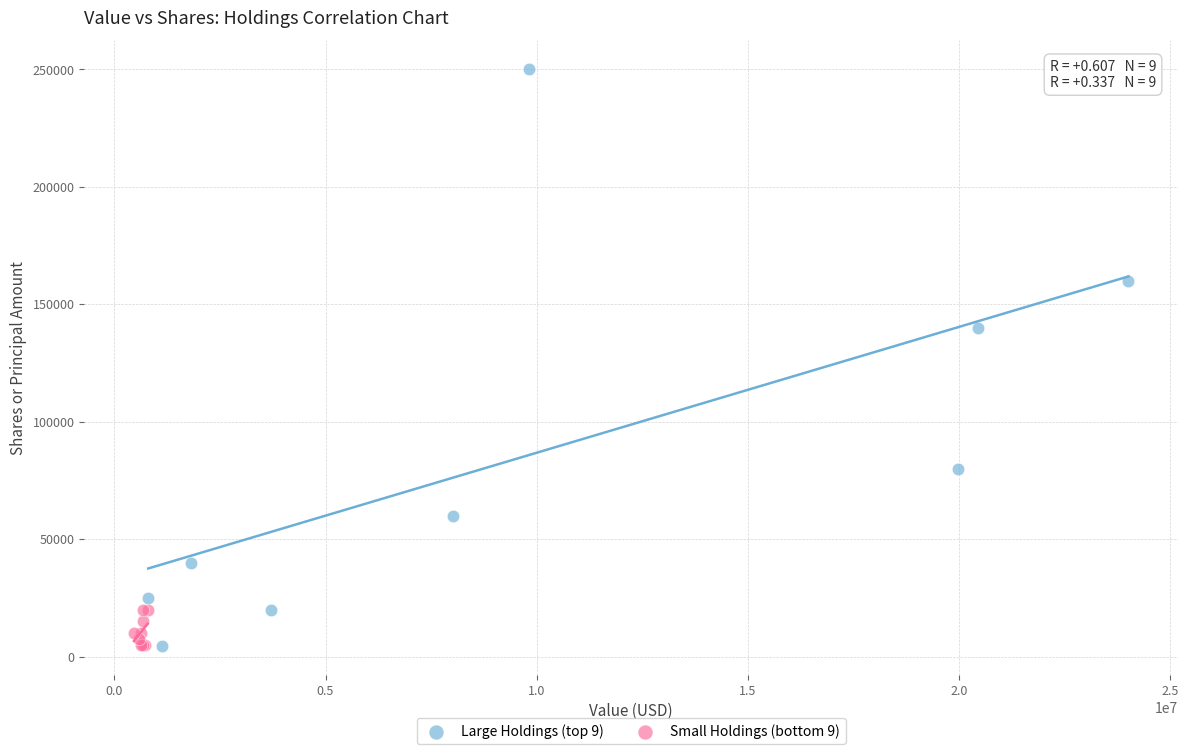

What are all the series names shown in the legend?

Large Holdings (top 9), Small Holdings (bottom 9)